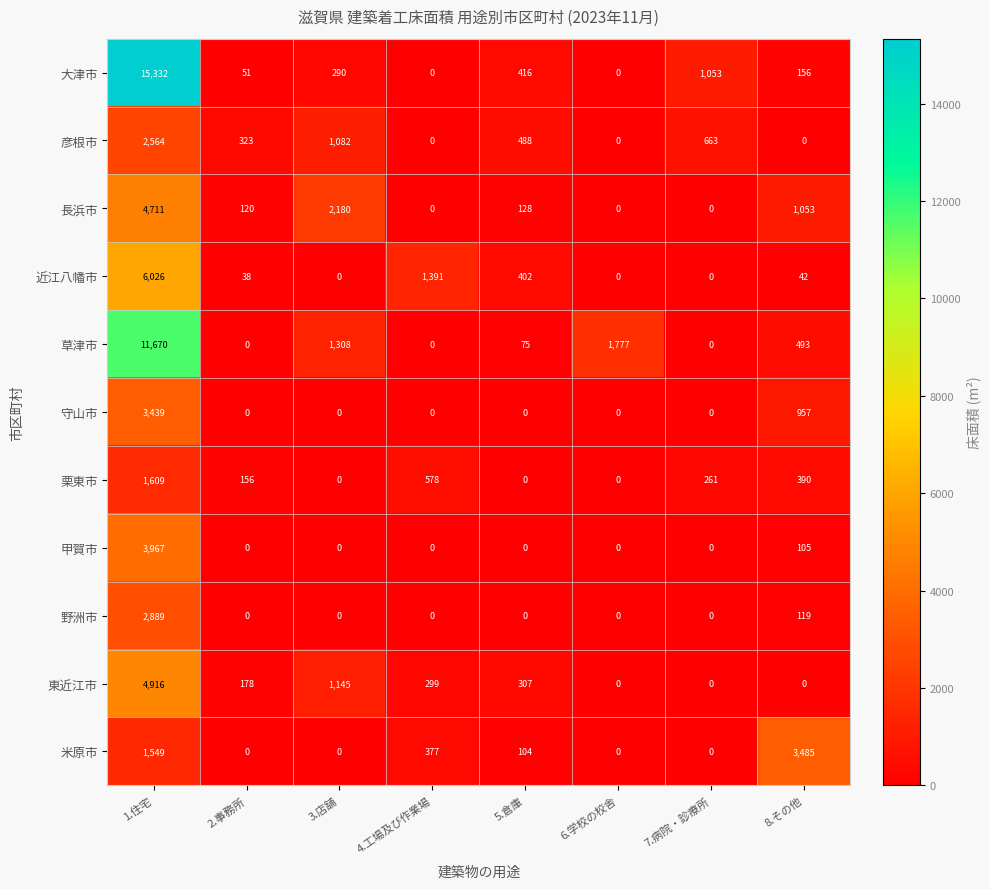

Count the number of categories in the chart.

8